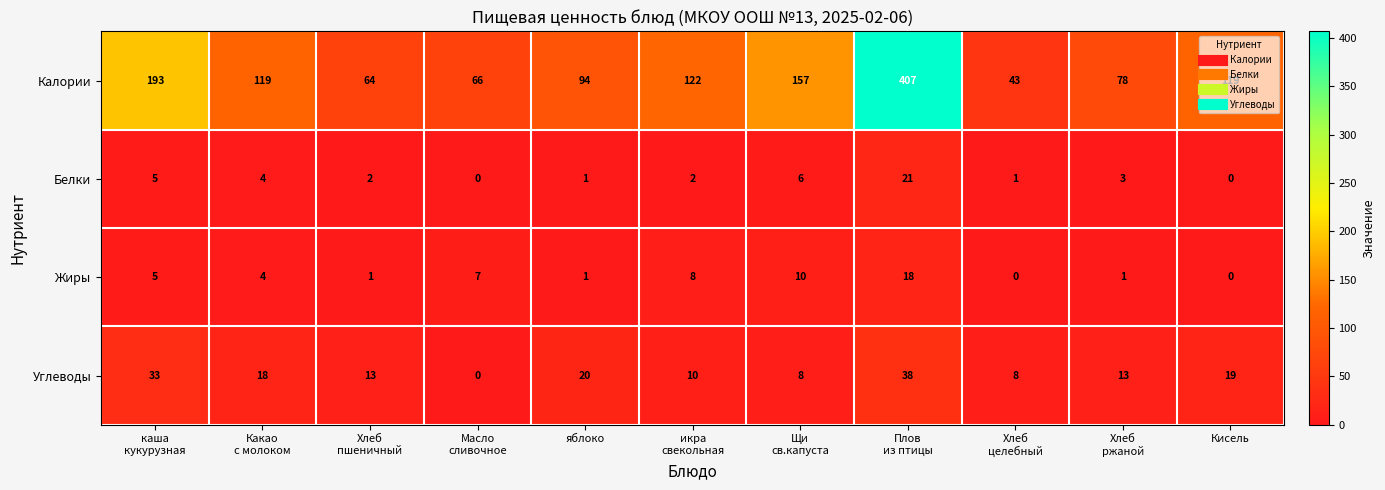

Which series has the largest total across all categories?

Калории